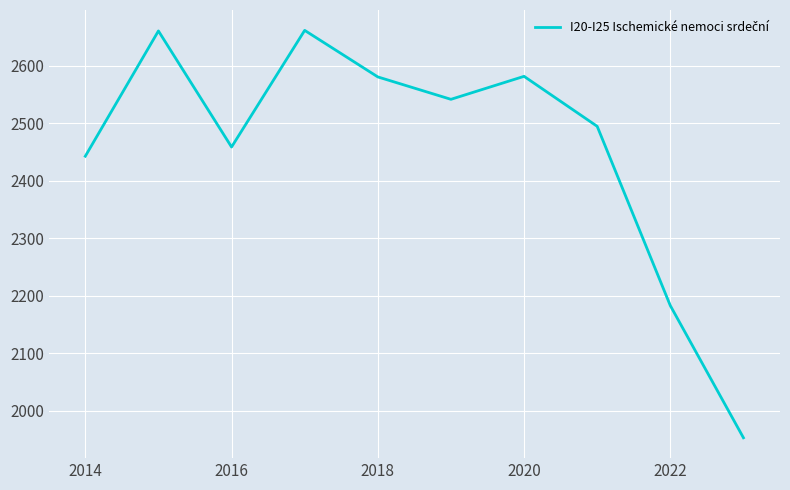

How many categories are shown in the chart?

10